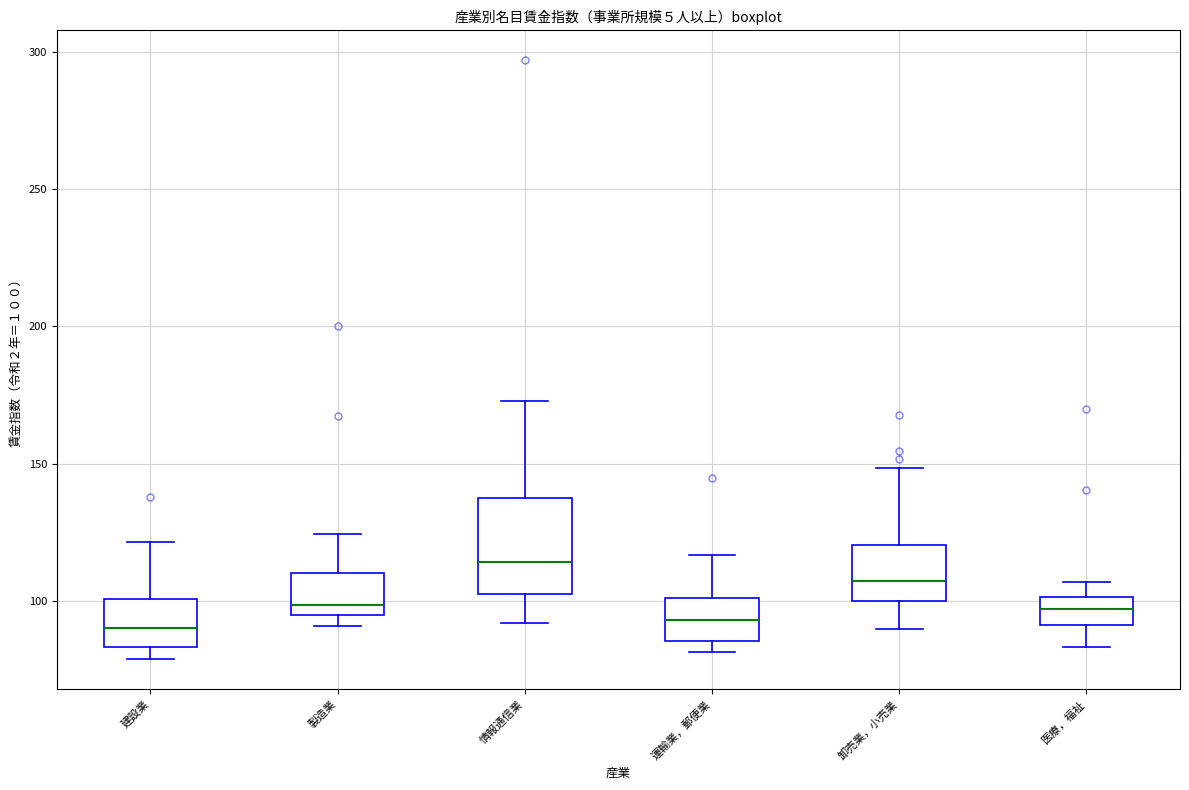

Which box's median line is the highest?

情報通信業